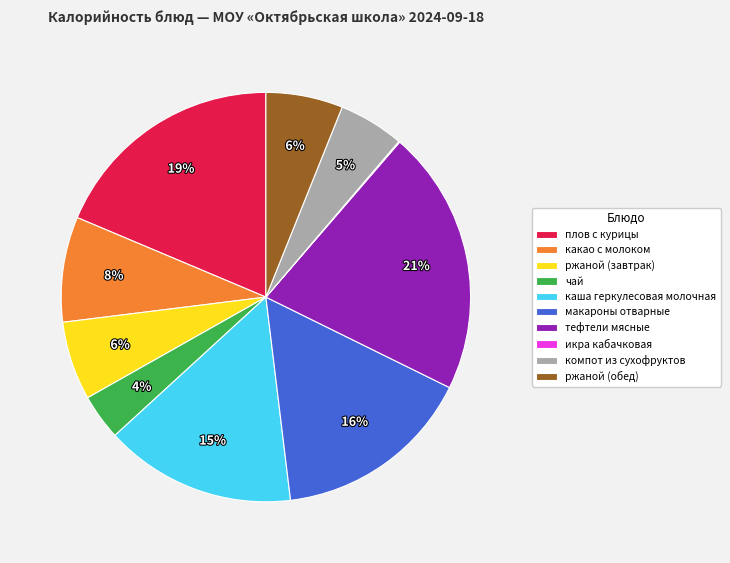

What is the ratio of the value at ржаной (обед) to the value at тефтели мясные?

0.3